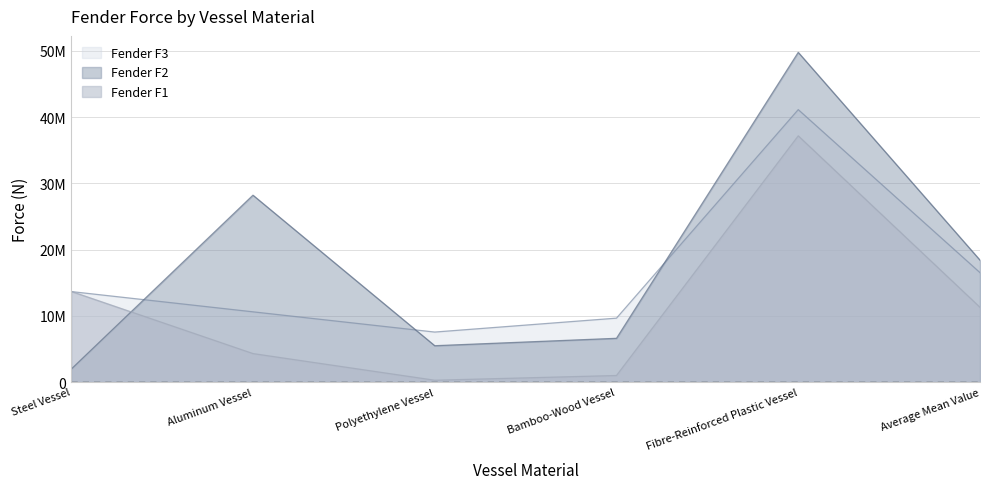

At Steel Vessel, list the series in order from smallest to largest.

Fender F2, Fender F3, Fender F1